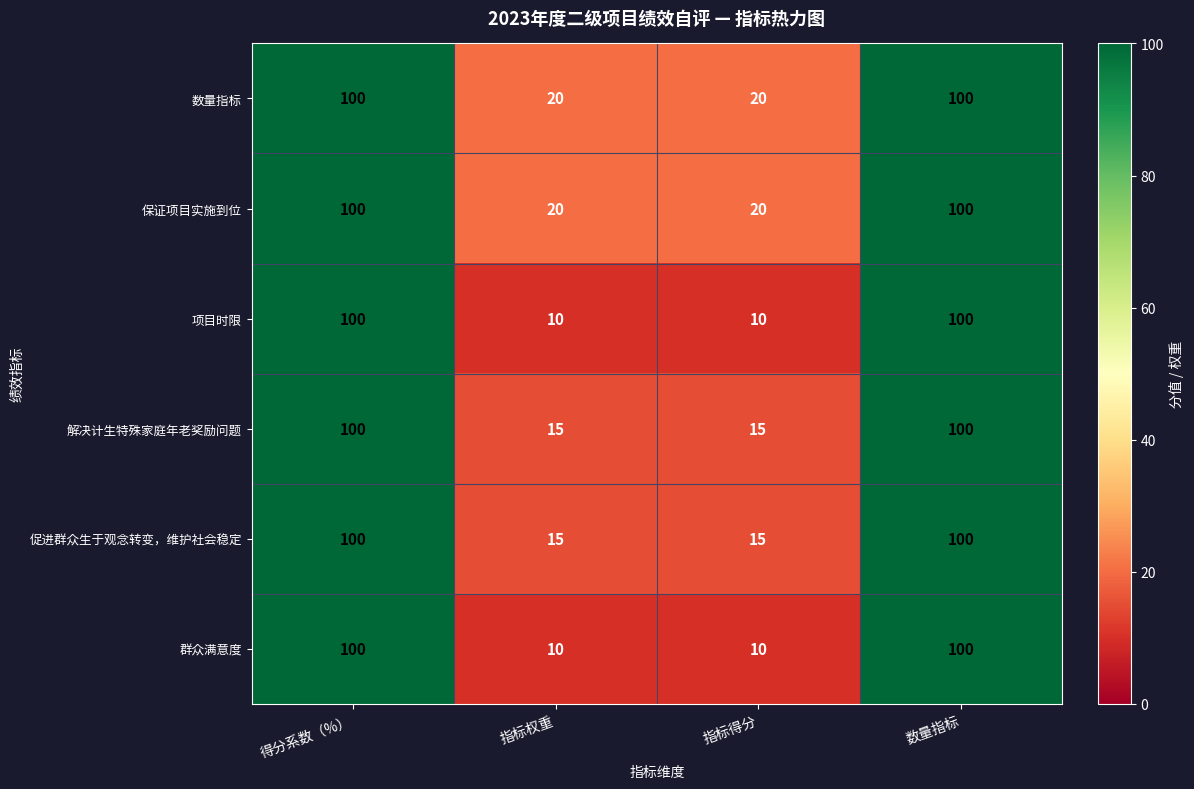

What is the average value of the 数量指标 series?

60